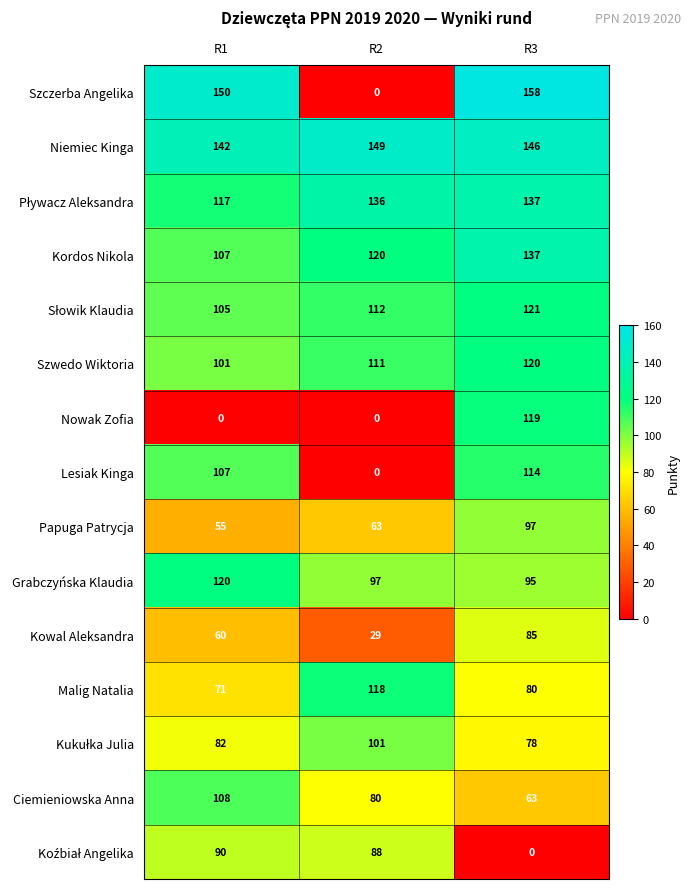

Which series has the widest spread of values?

Szczerba Angelika